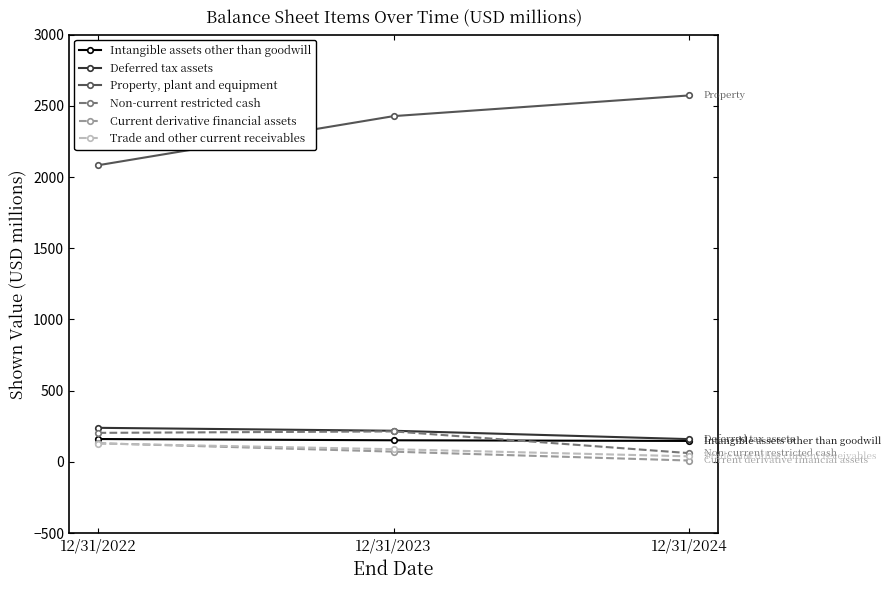

Which series changed the most between 12/31/2022 and 12/31/2023?

Property, plant and equipment